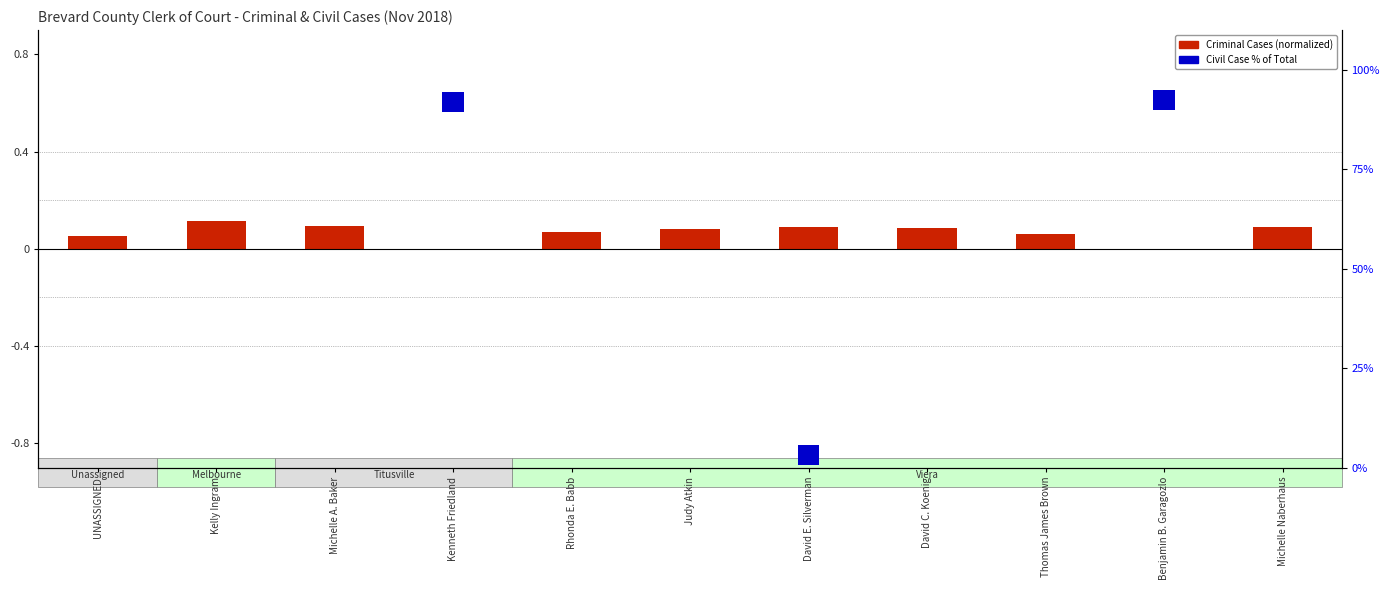

Reading left to right, what are all the values shown in this chart?

Criminal Cases: UNASSIGNED=0.1	Kelly Ingram=0.1	Michelle A. Baker=0.1	Kenneth Friedland=0.0	Rhonda E. Babb=0.1	Judy Atkin=0.1	David E. Silverman=0.1	David C. Koenig=0.1	Thomas James Brown=0.1	Benjamin B. Garagozlo=0.0	Michelle Naberhaus=0.1
Total Civil Cases: UNASSIGNED=0.0	Kelly Ingram=0.0	Michelle A. Baker=0.0	Kenneth Friedland=5.0	Rhonda E. Babb=0.0	Judy Atkin=0.0	David E. Silverman=5.0	David C. Koenig=0.0	Thomas James Brown=0.0	Benjamin B. Garagozlo=5.0	Michelle Naberhaus=0.0